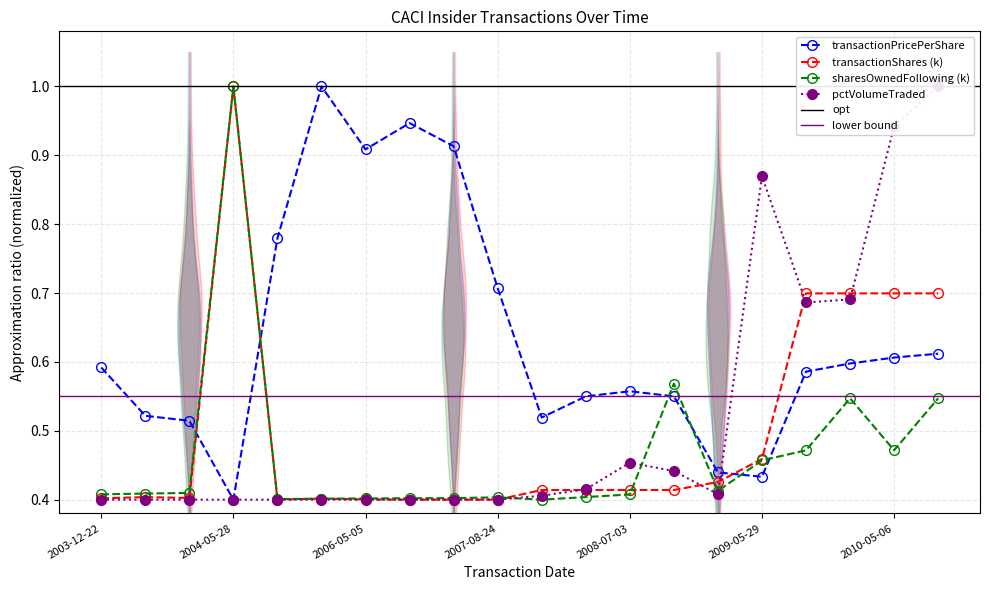

The value of transactionPricePerShare at 2006-05-09 is 0.9. True or false?

True